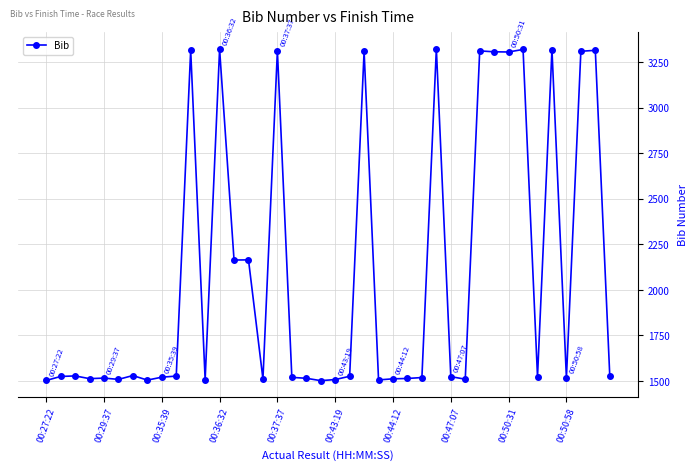

What is the average value?

2088